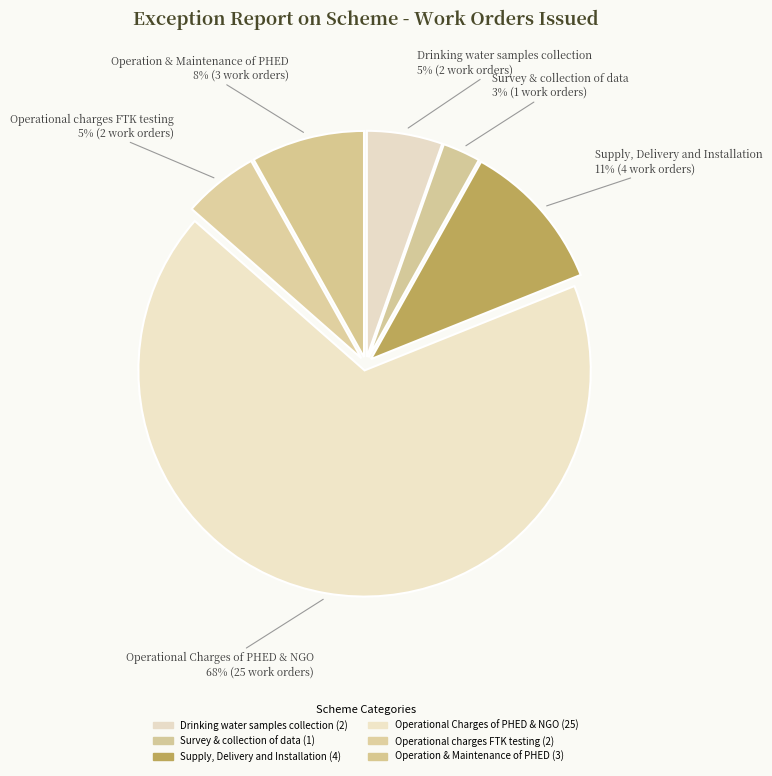

Which slice is the largest?

Operational Charges of PHED & NGO